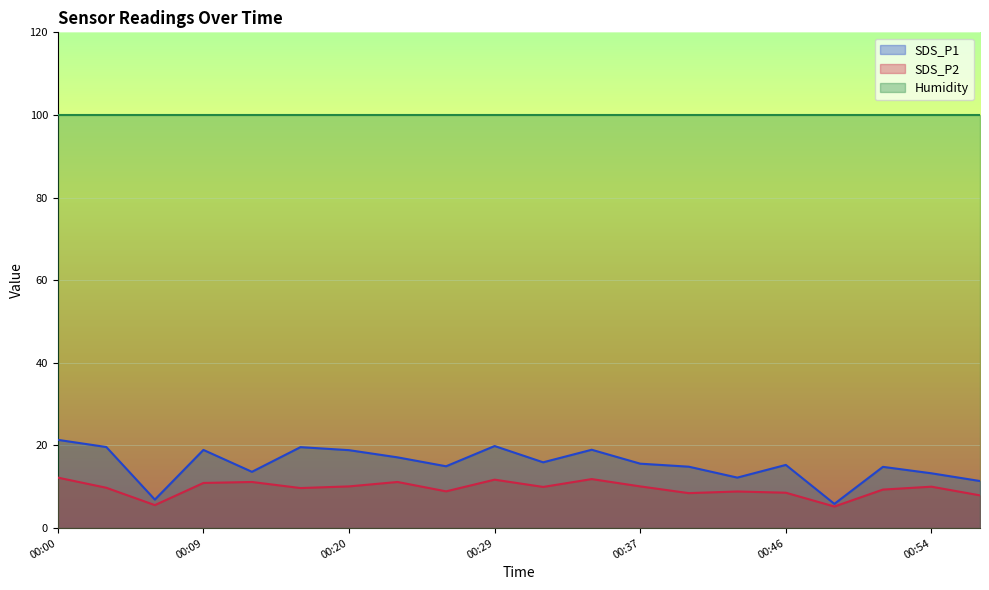

At how many categories does at least one series exceed 13?

20